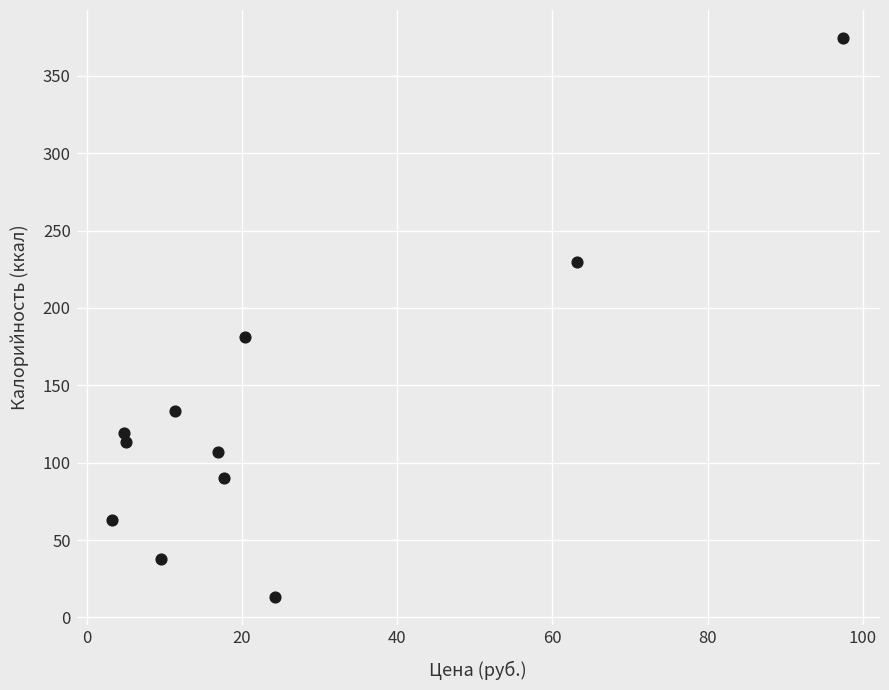

What is the average Y value?

133.1